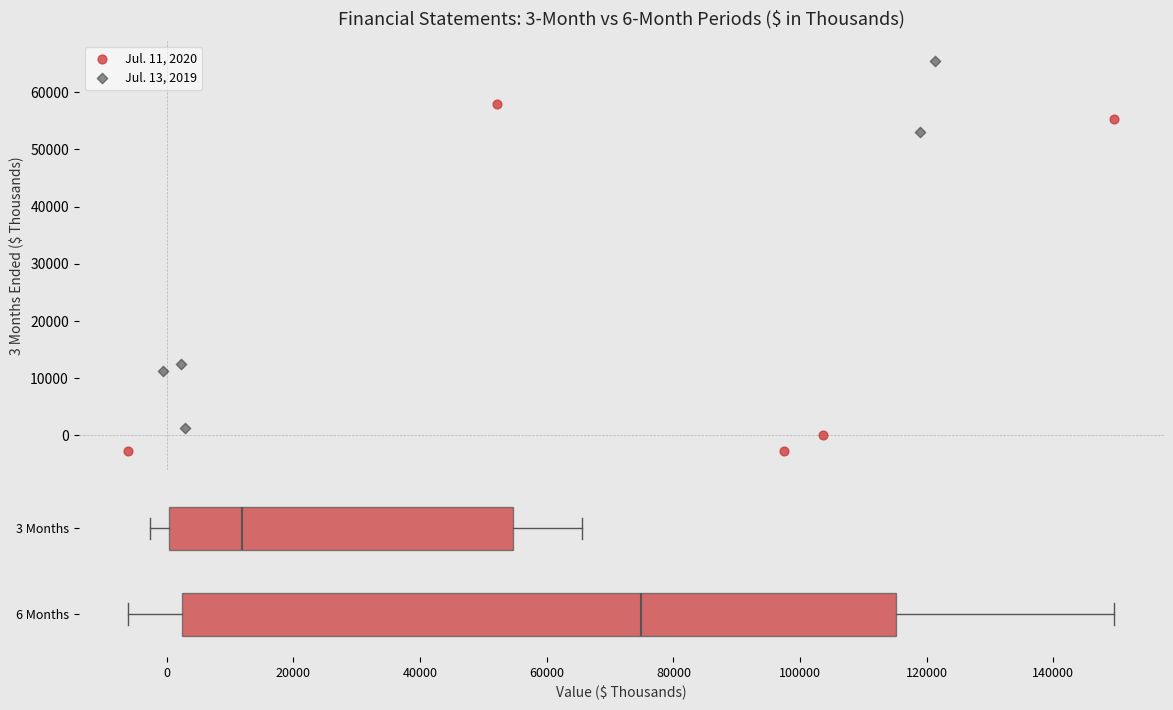

Which series reaches the maximum Y coordinate?

Jul. 13, 2019